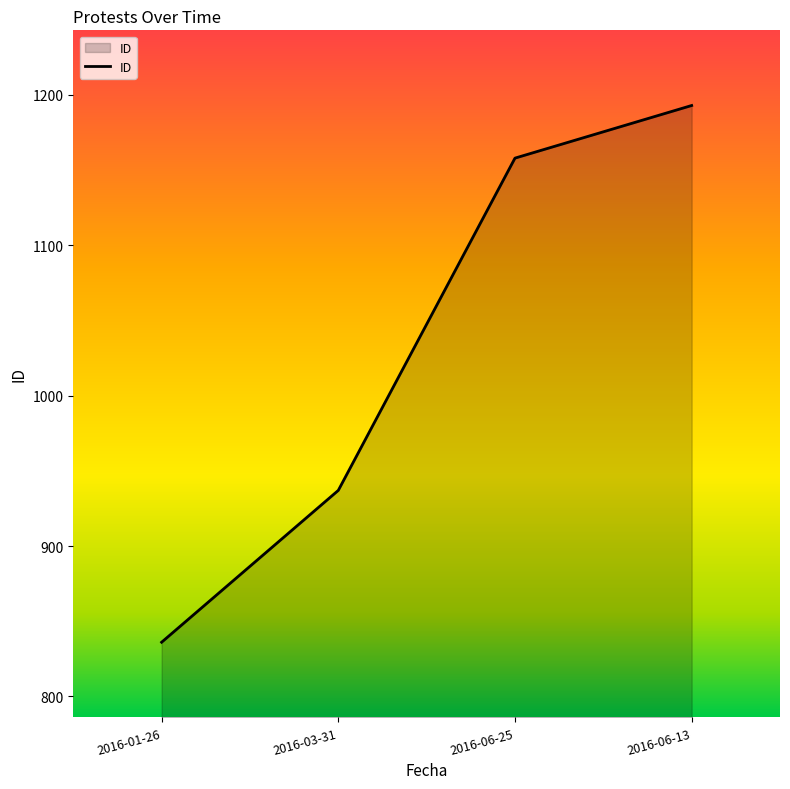

What is the greatest value displayed?

1193